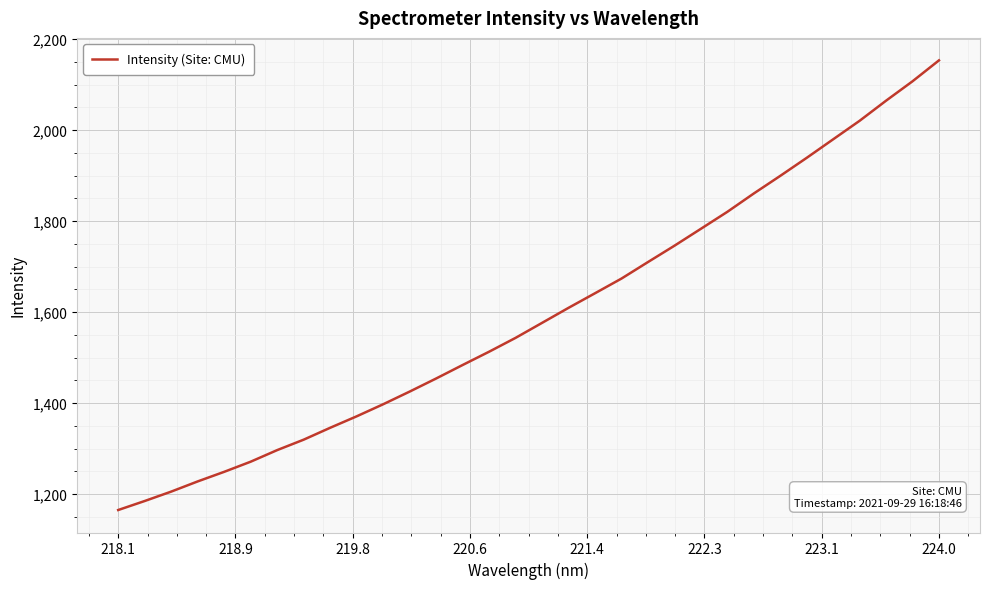

What is the maximum value shown in the chart?

2153.4